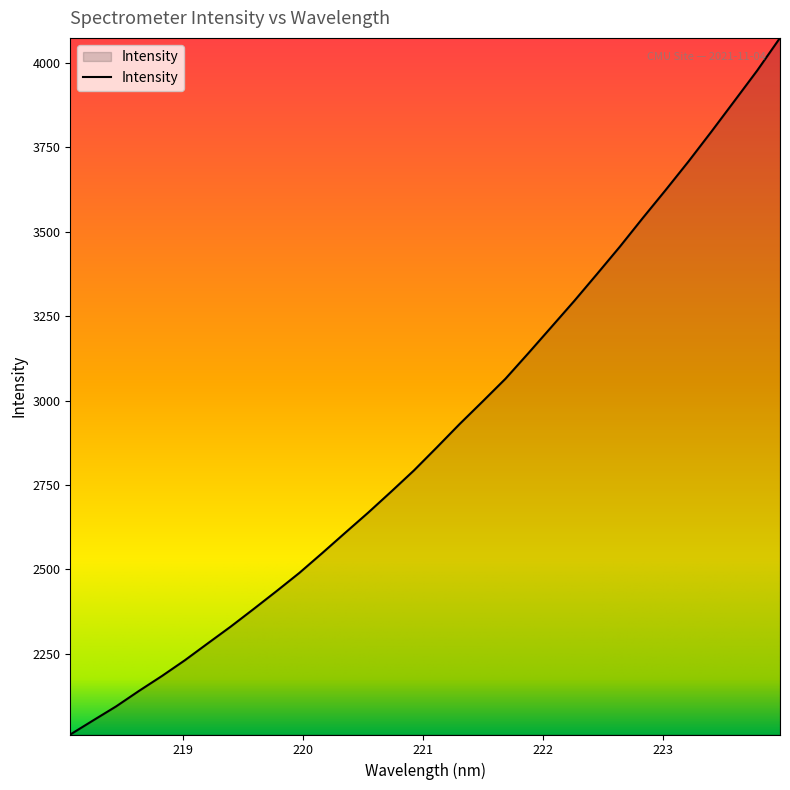

What is the difference between the second highest and minimum values?

1966.7